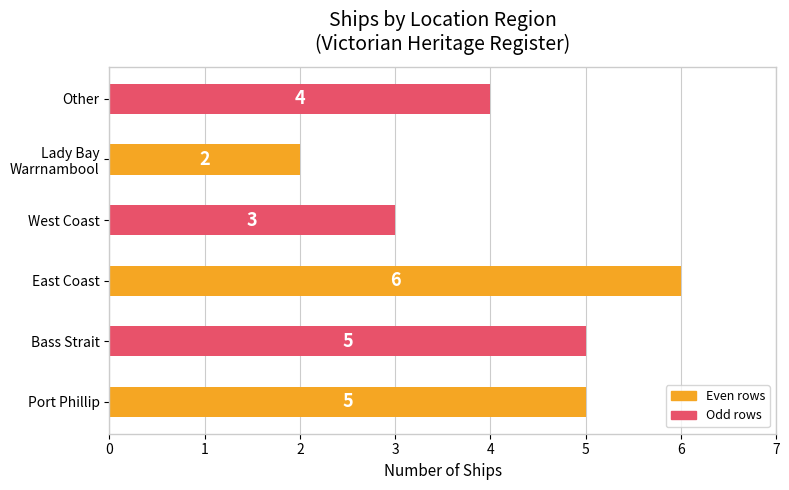

How many values are between 3 and 5?

4